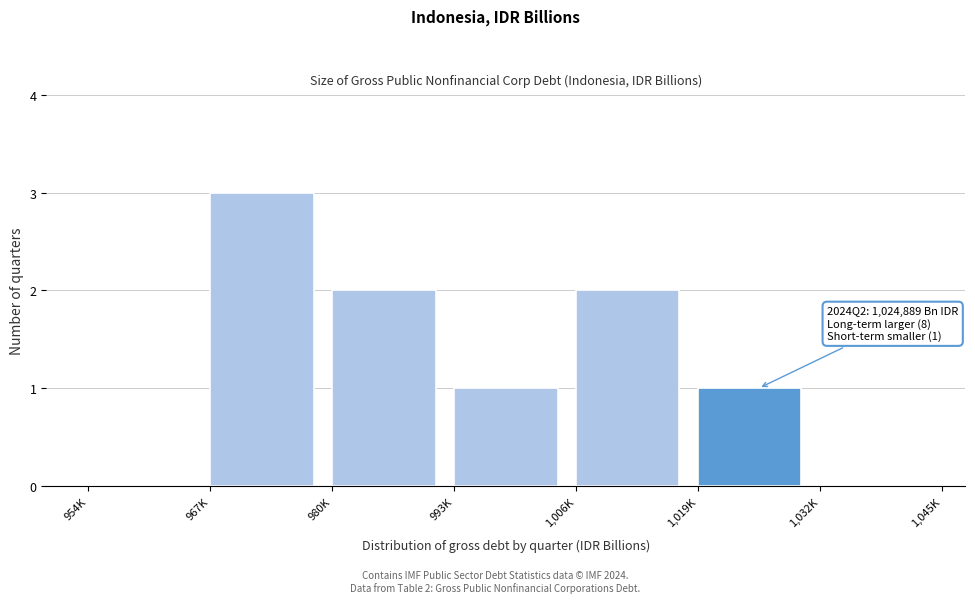

Reading right to left, transcribe all the data shown in this chart.

1,032K=0	1,019K=1	1,006K=2	993K=1	980K=2	967K=3	954K=0